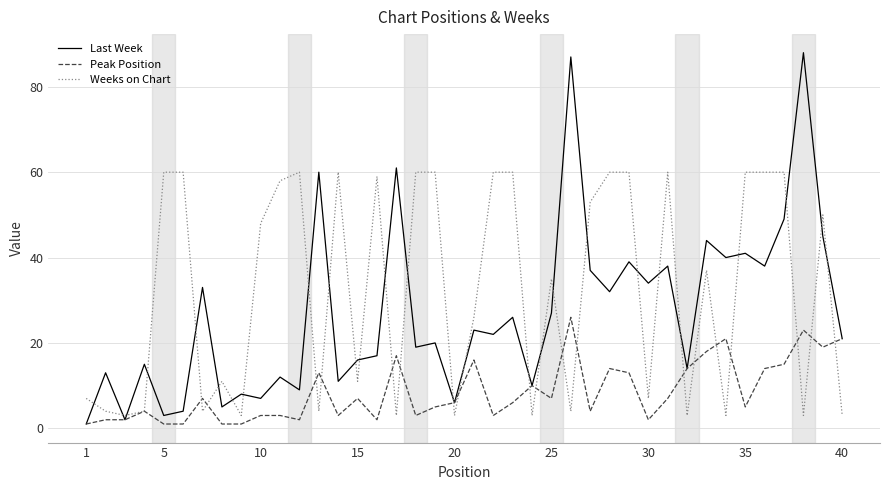

Which series has the largest range (max minus min)?

Last Week